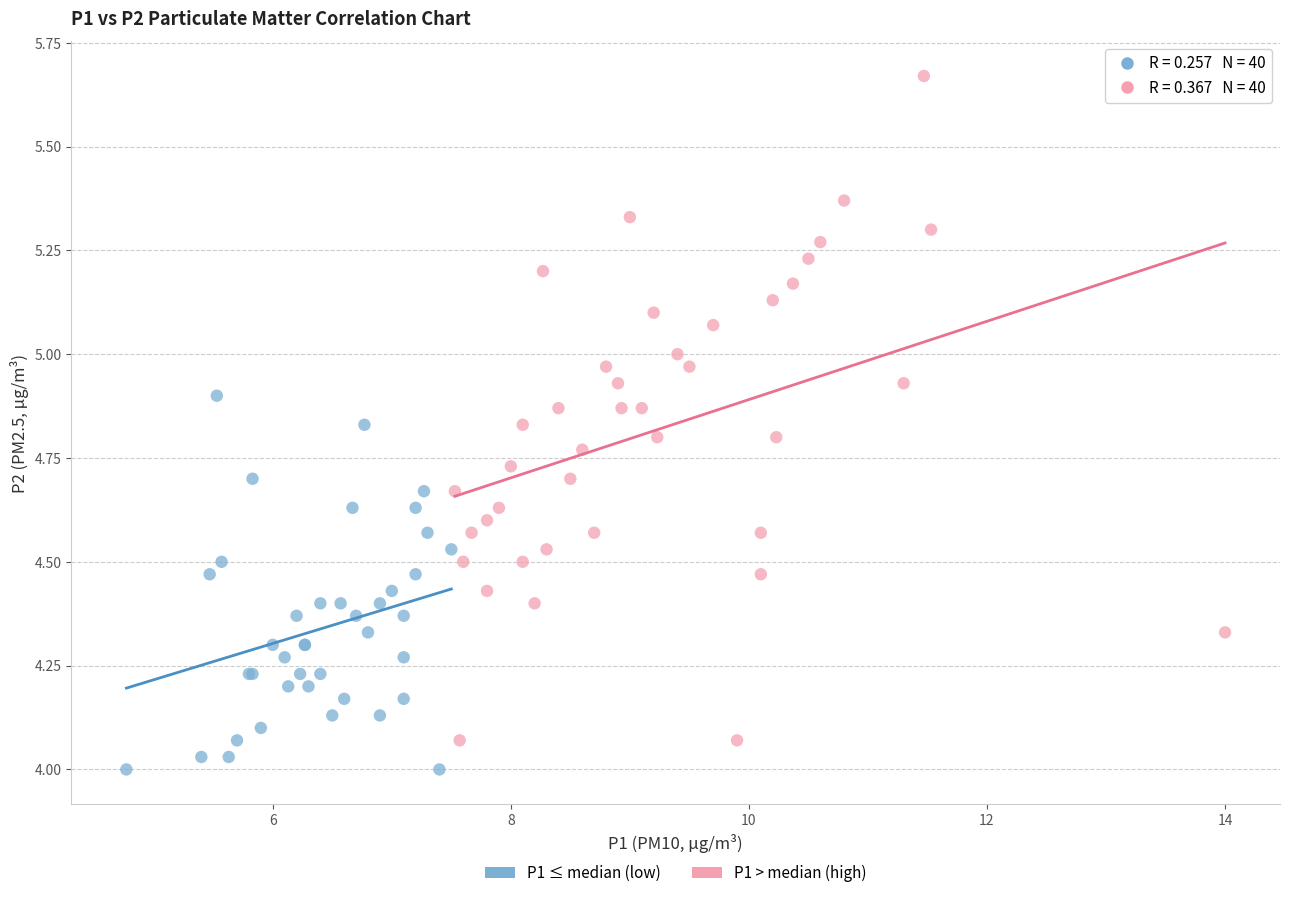

Which series has the largest Y range (max minus min)?

P1 > median (high)